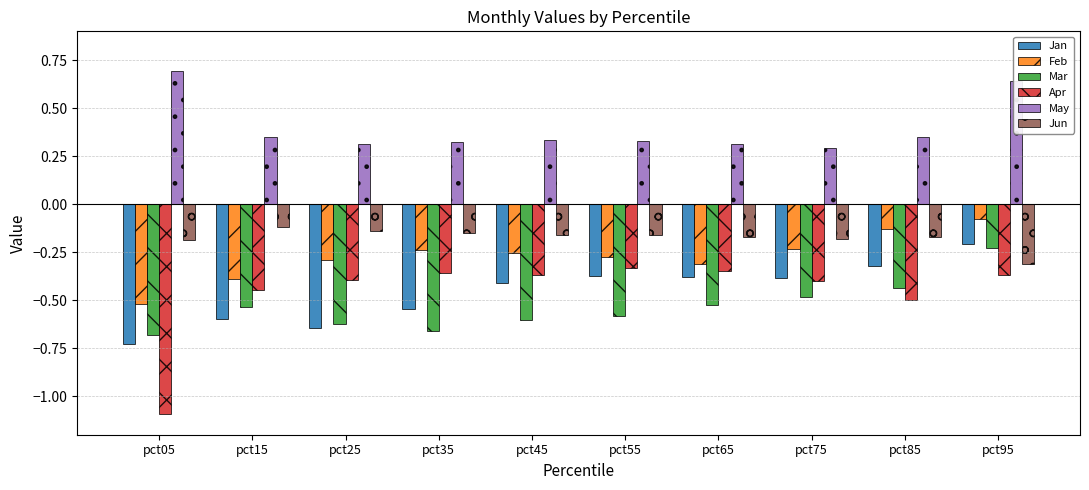

What is the total value across all series at pct55?

-1.4